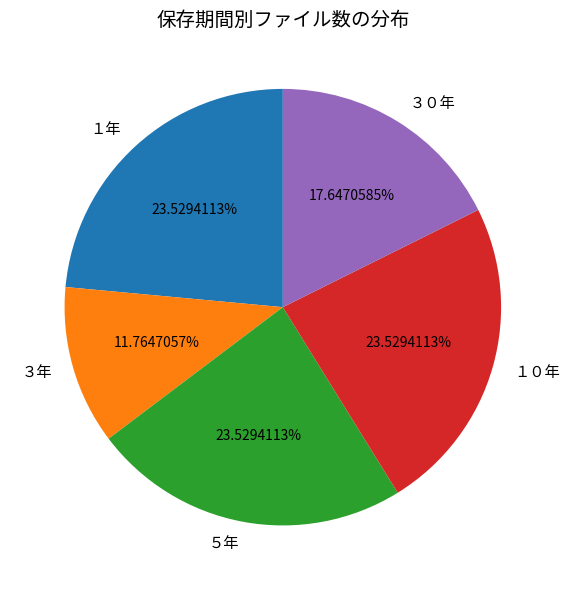

What percentage is the ３０年 slice, to the nearest percent?

18%